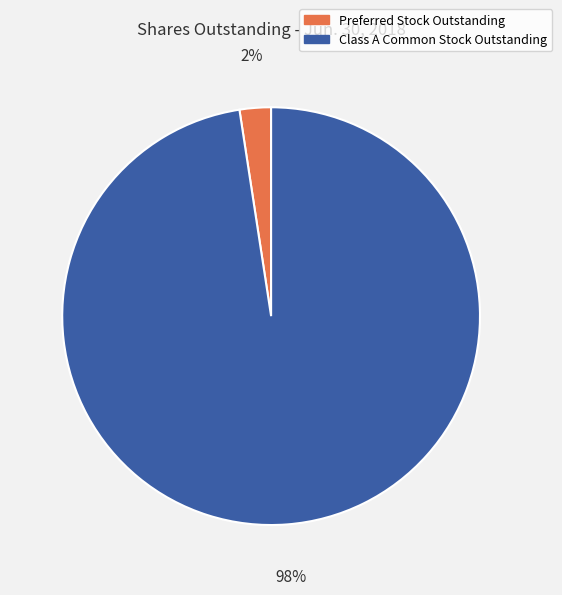

To the nearest percent, what percentage of the pie is Class A Common Stock Outstanding?

98%